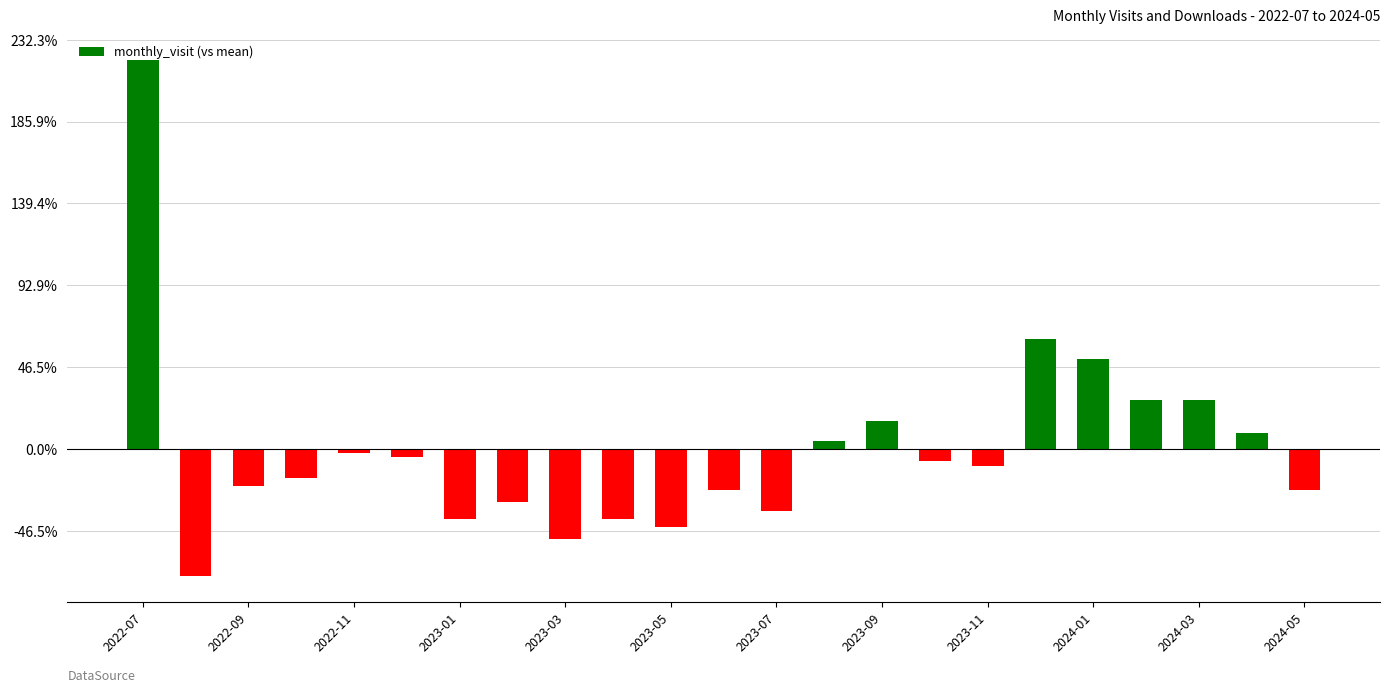

Are the bars horizontal?

No